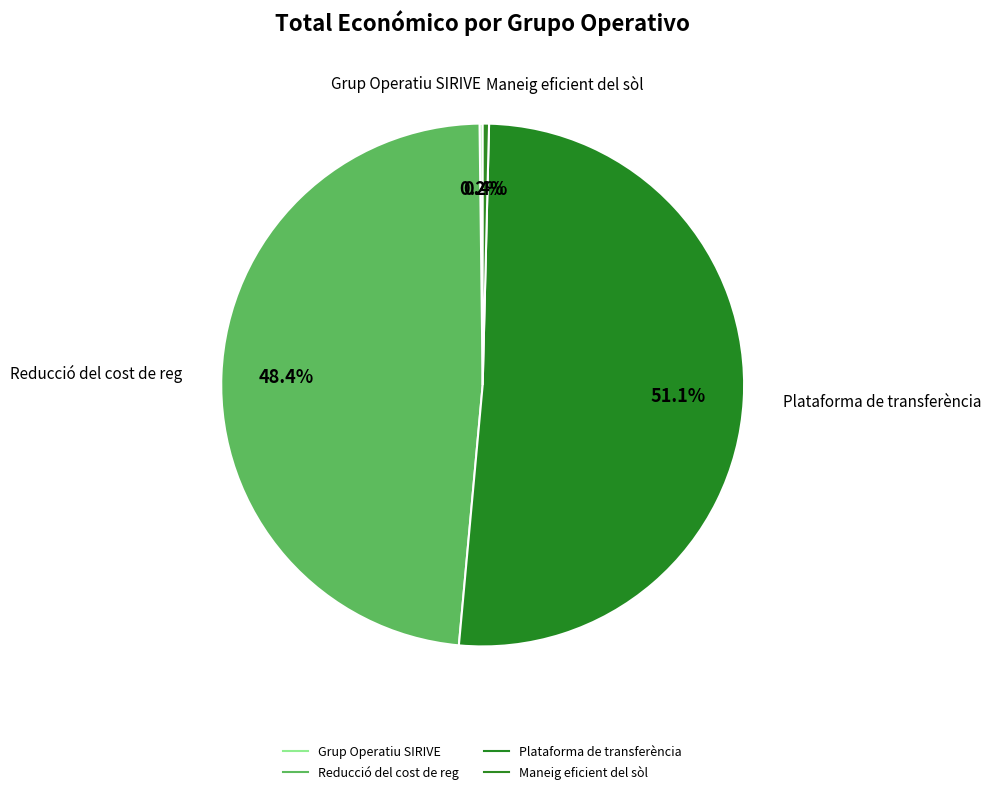

Which category has the biggest portion of the pie?

Plataforma de transferència